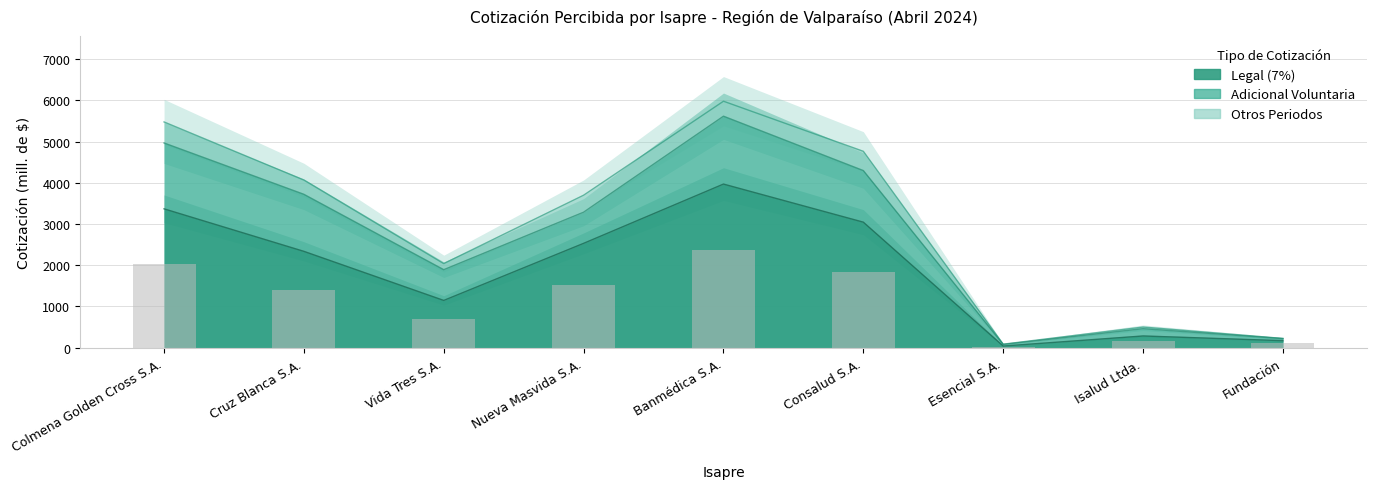

Rank the categories by Legal (7%) value from highest to lowest.

Banmédica S.A., Colmena Golden Cross S.A., Consalud S.A., Nueva Masvida S.A., Cruz Blanca S.A., Vida Tres S.A., Isalud Ltda., Fundación, Esencial S.A.